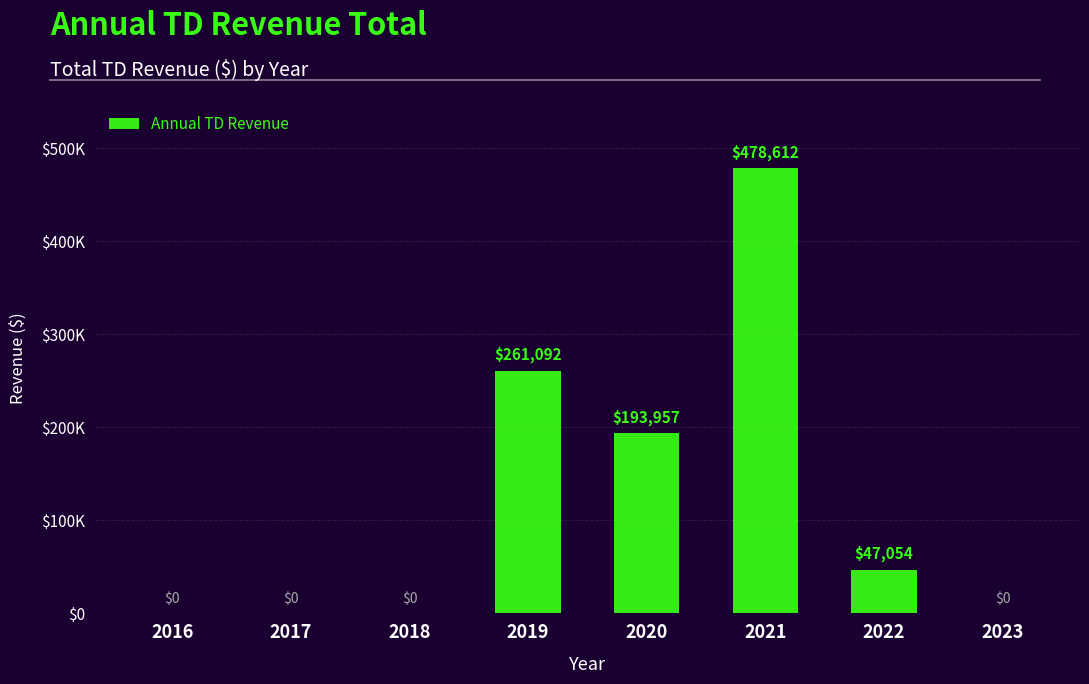

List the labels in order of value, largest first.

2021, 2019, 2020, 2022, 2016, 2017, 2018, 2023